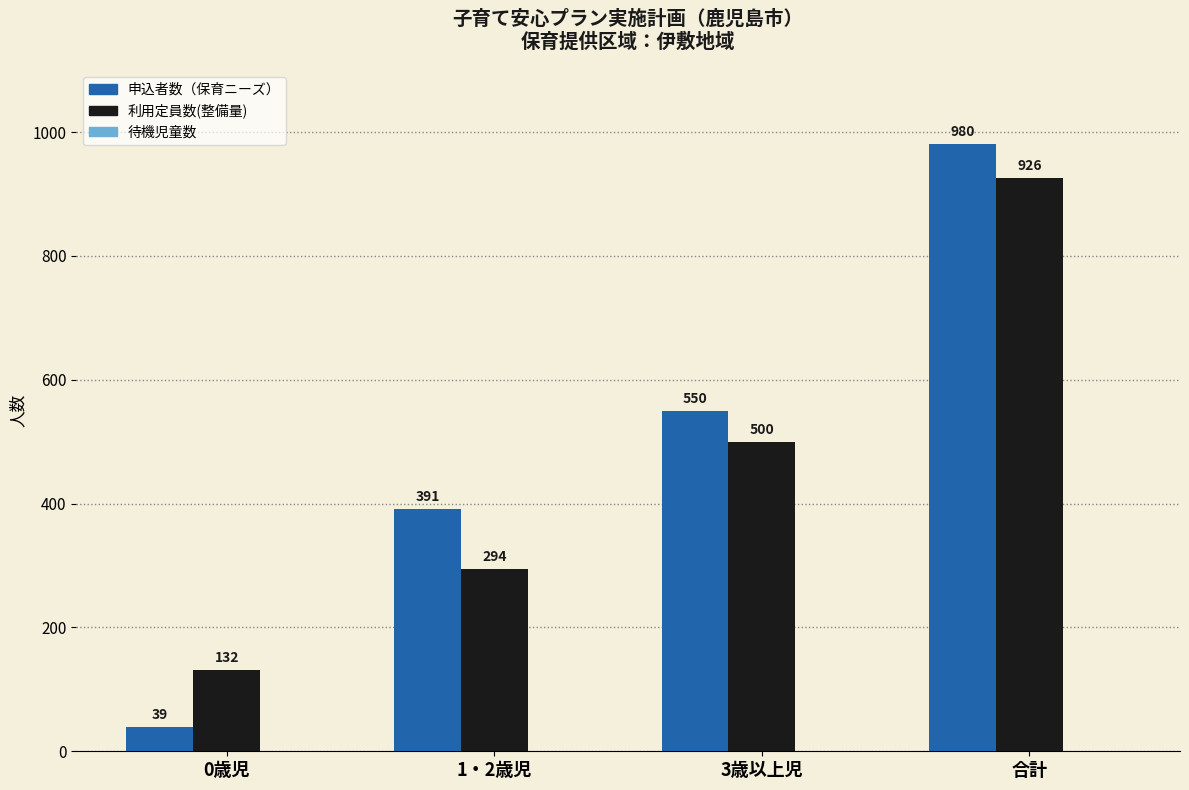

What is the label of the 3rd bar from the right?

1・2歳児